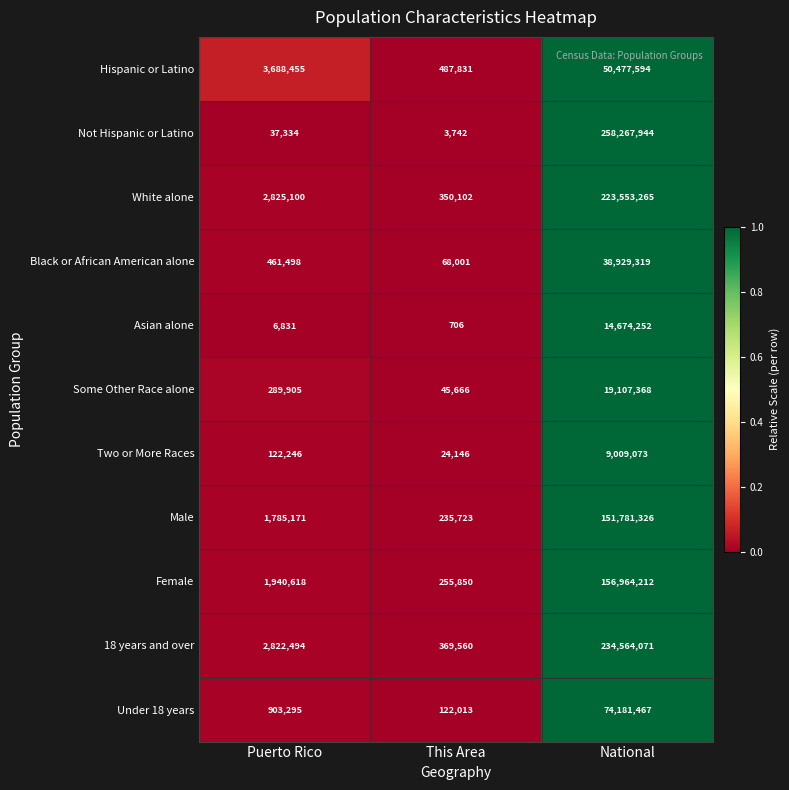

How many data points does each series have?

3